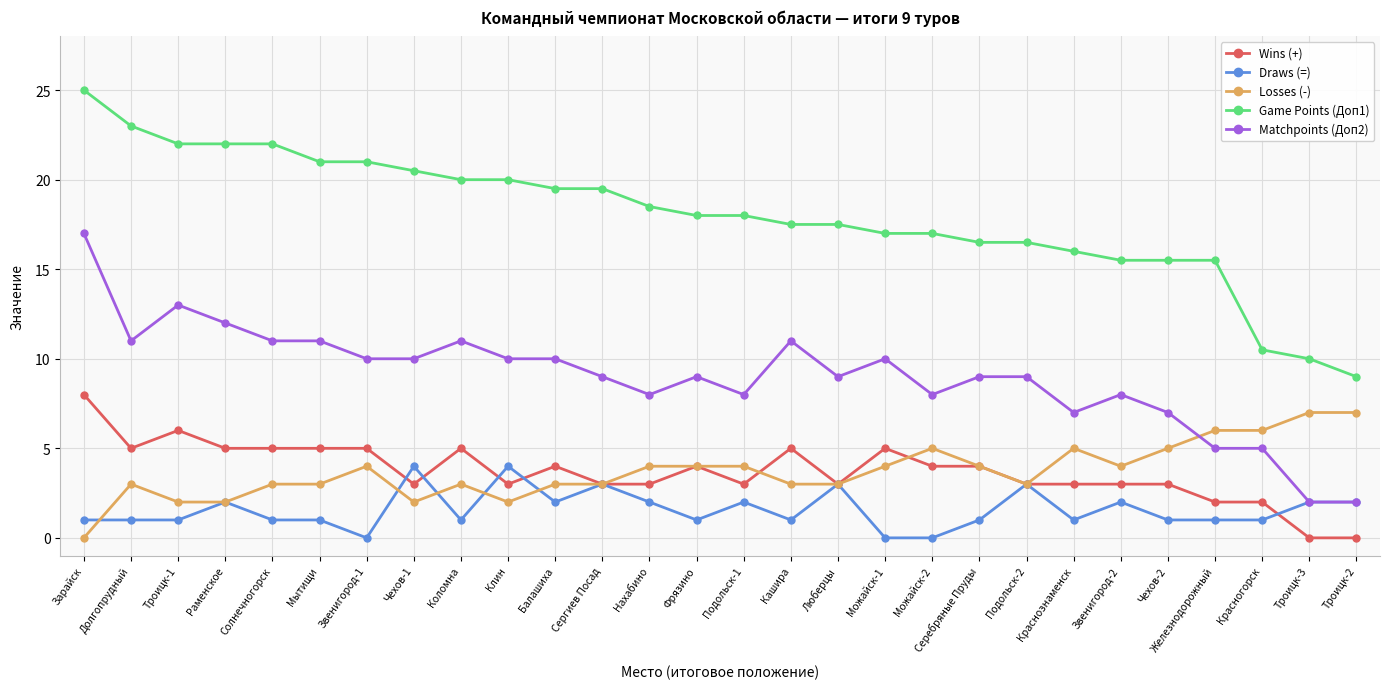

Which label corresponds to the largest value in the chart?

Зарайск